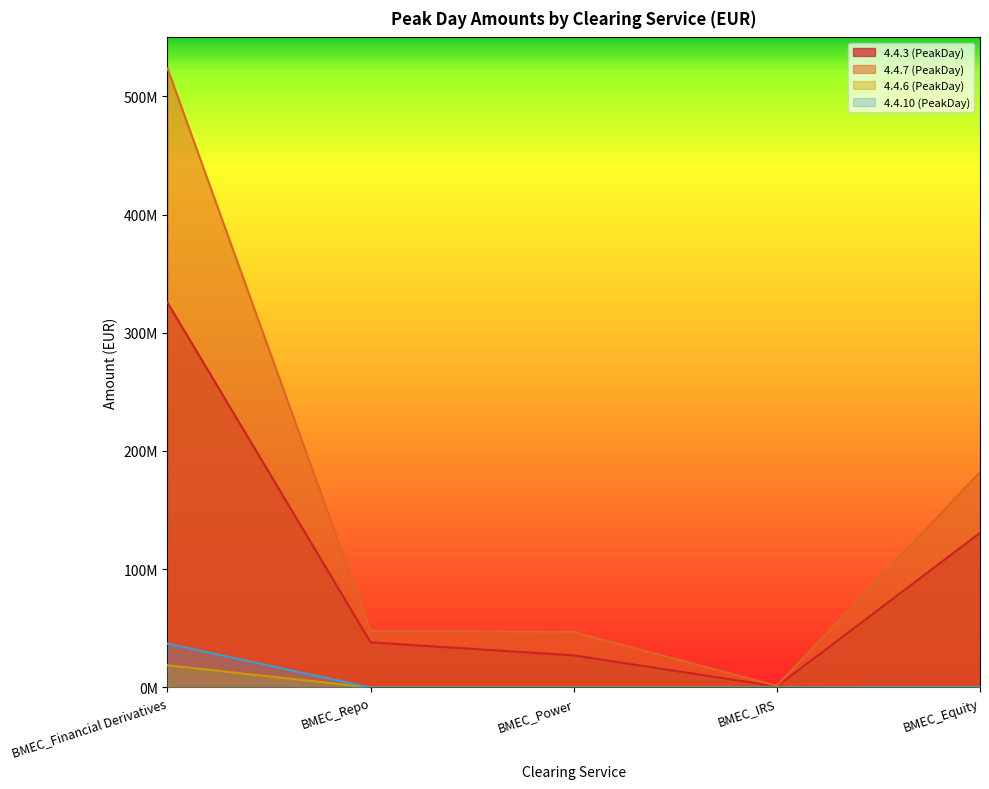

The value of 4.4.10 (PeakDay) at BMEC_Repo is 0.0. True or false?

True